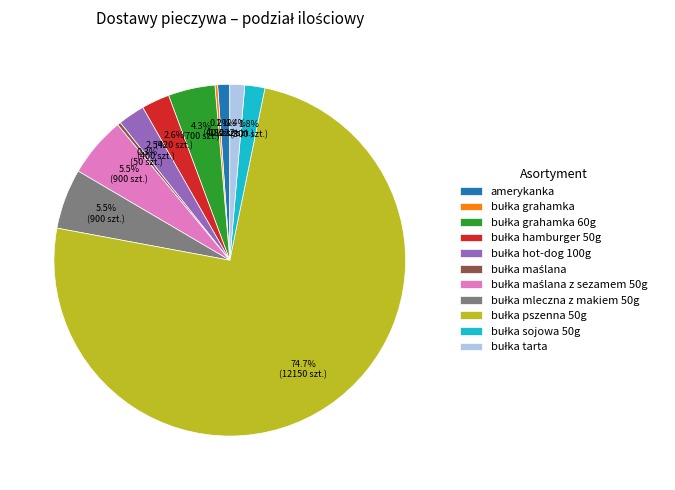

Is there any slice that represents more than half of the pie?

Yes